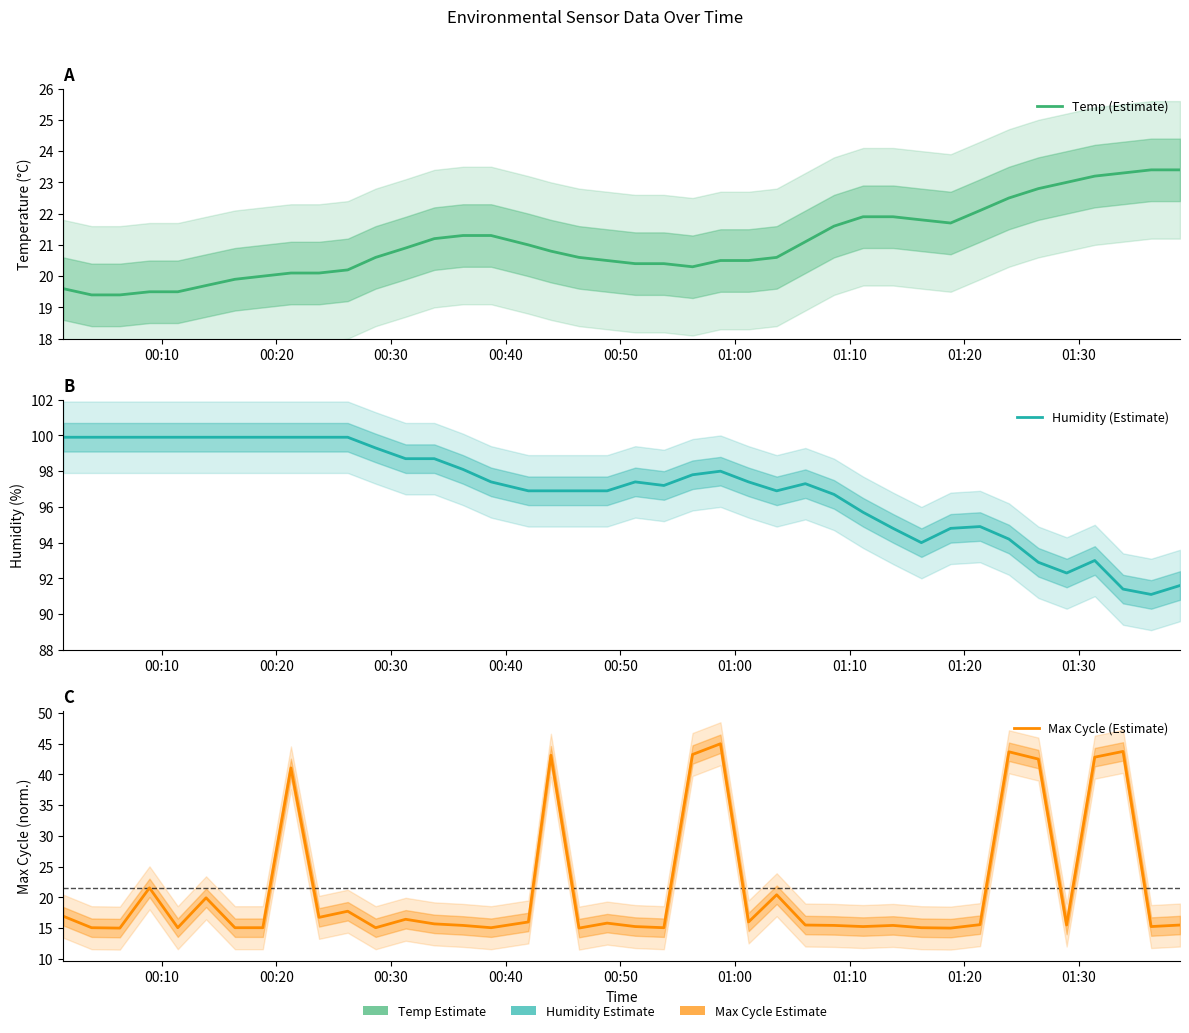

How many series are shown in this chart?

3